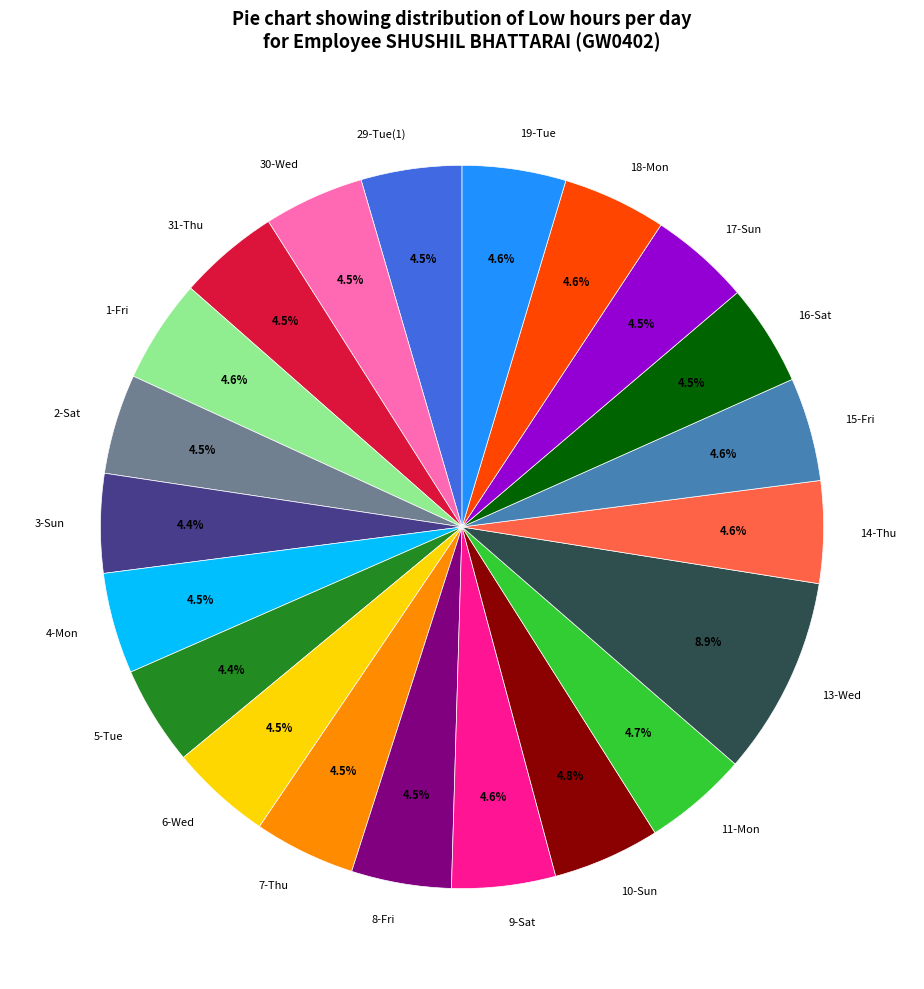

What is the largest slice in the pie chart?

13-Wed